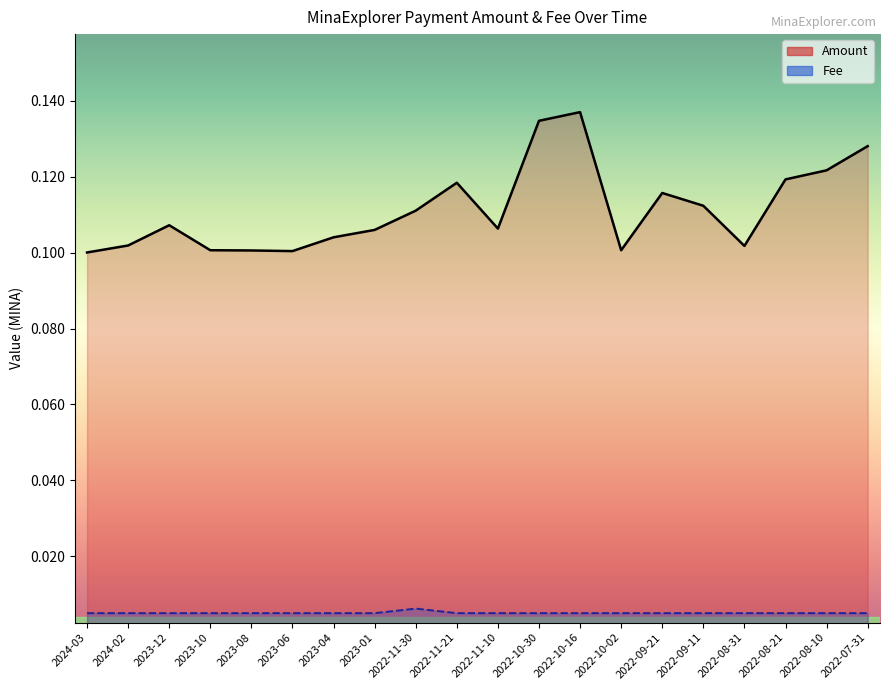

True or false: Amount has more than 1 interior local peaks.

True